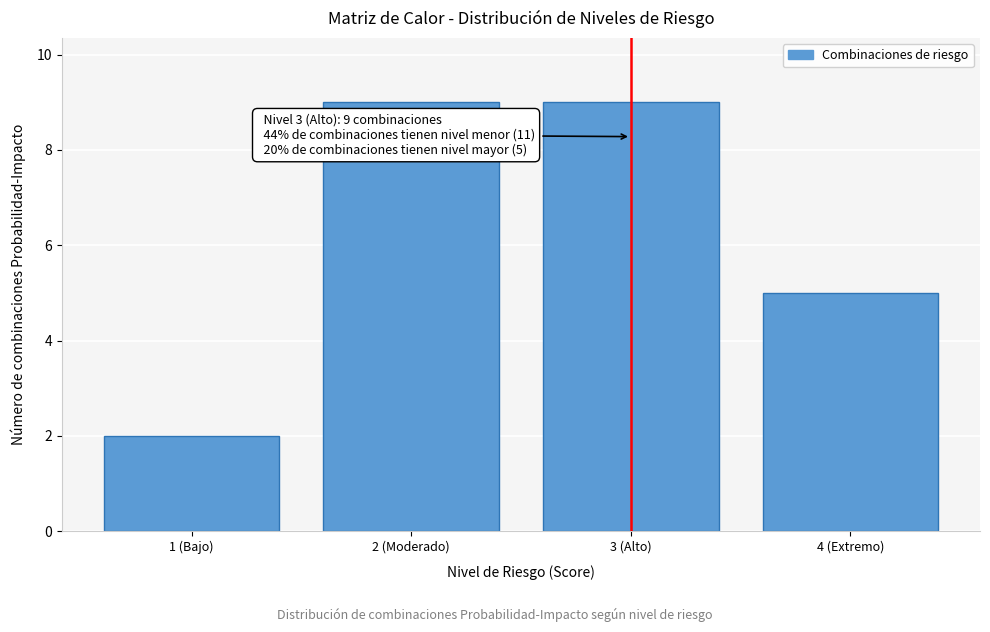

Reading right to left, what are all the values shown in this chart?

4 (Extremo)=5	3 (Alto)=9	2 (Moderado)=9	1 (Bajo)=2